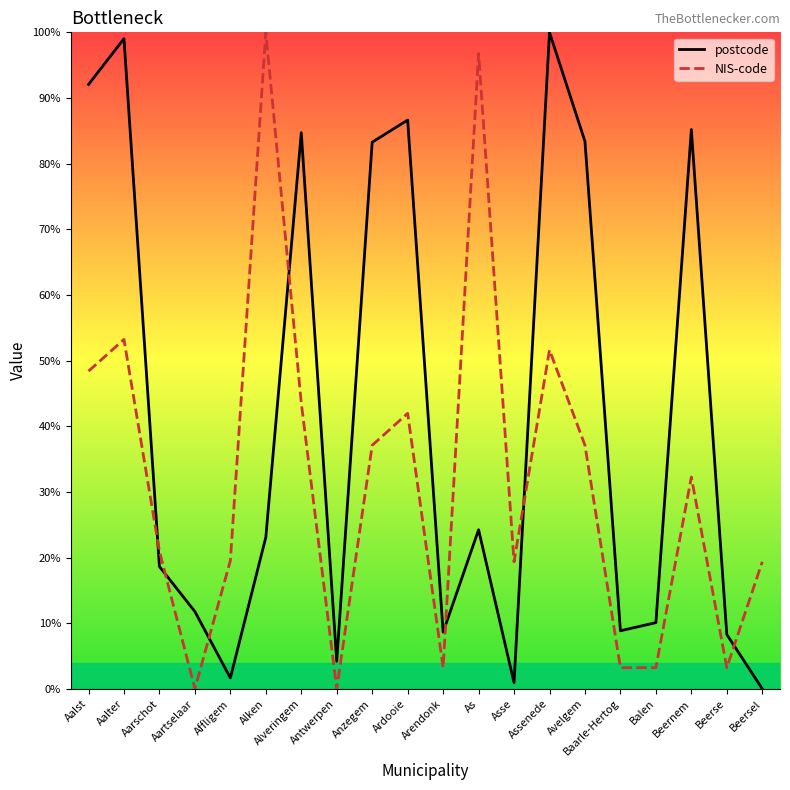

Is the value of postcode at Aalst greater than the value of NIS-code at Assenede?

Yes